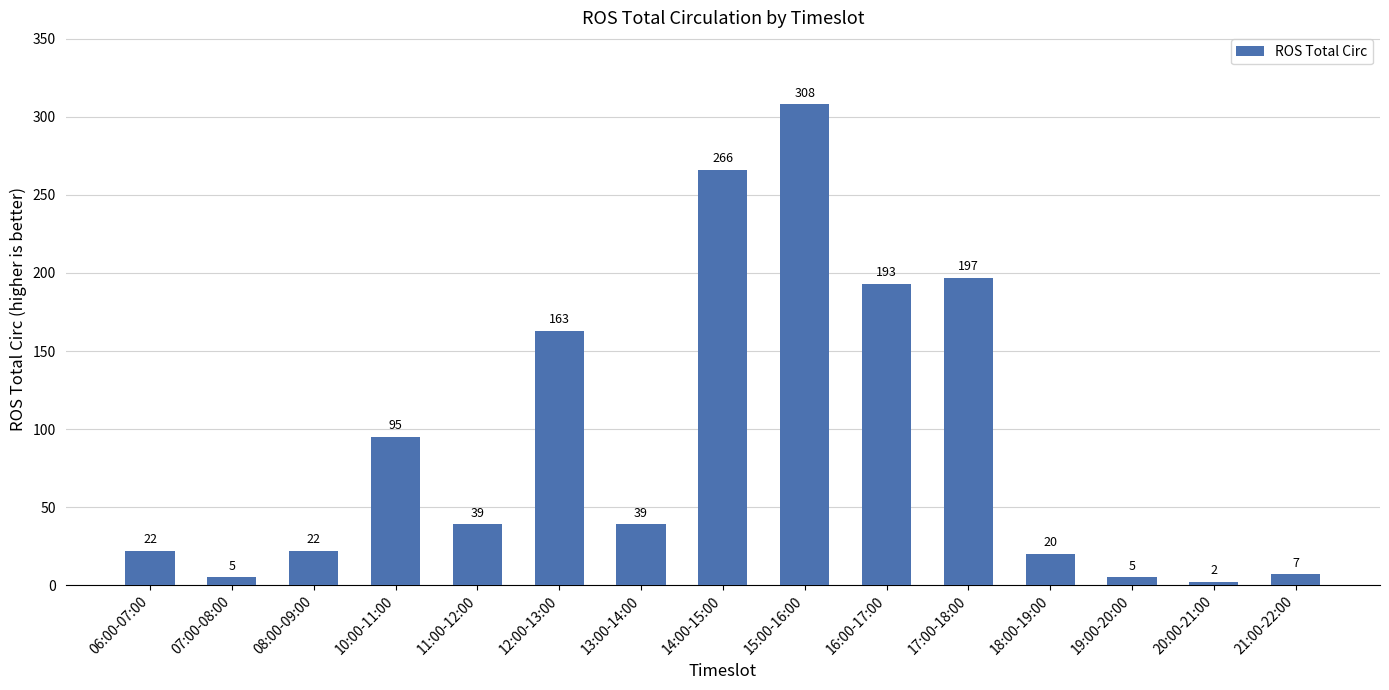

What is the average value?

92